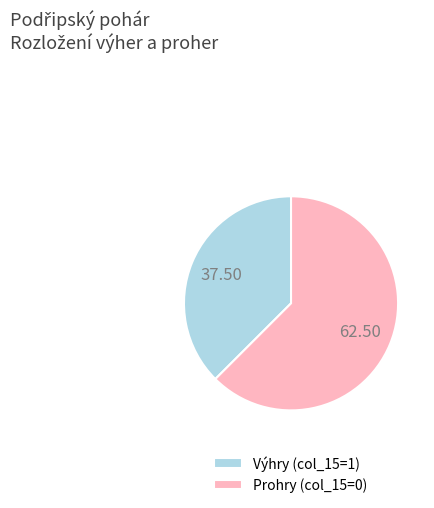

Do Prohry (col_15=0) and Výhry (col_15=1) together represent more than half of the pie?

Yes